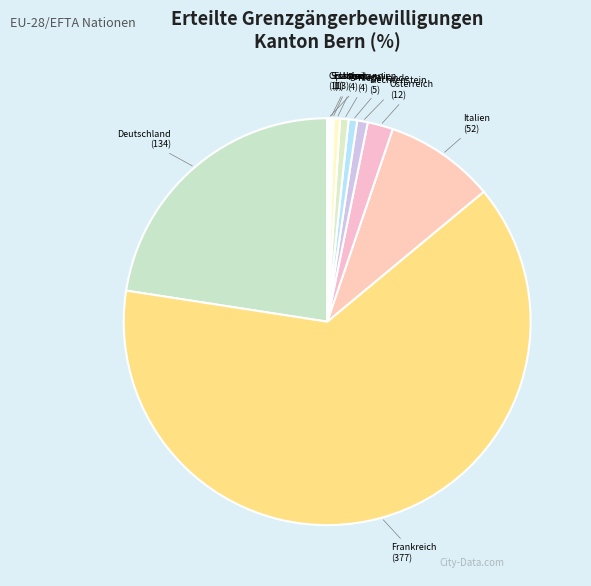

Which category accounts for the majority?

Frankreich